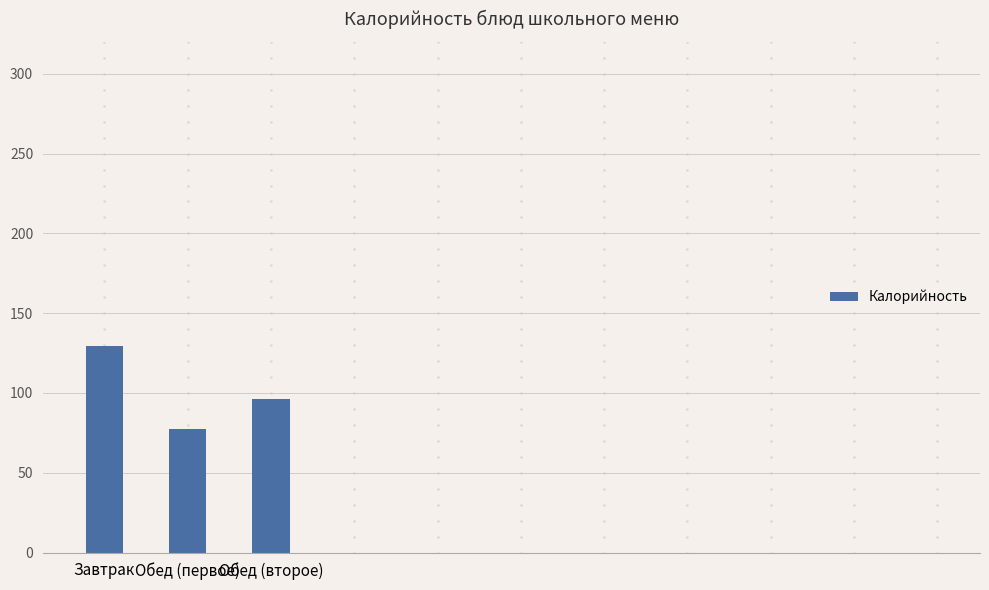

How many bars are there in total?

3